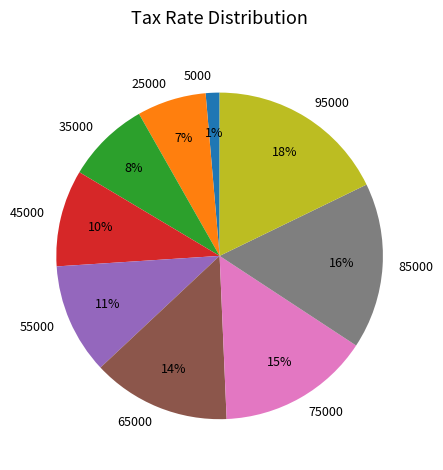

Do 55000 and 65000 together represent more than half of the pie?

No